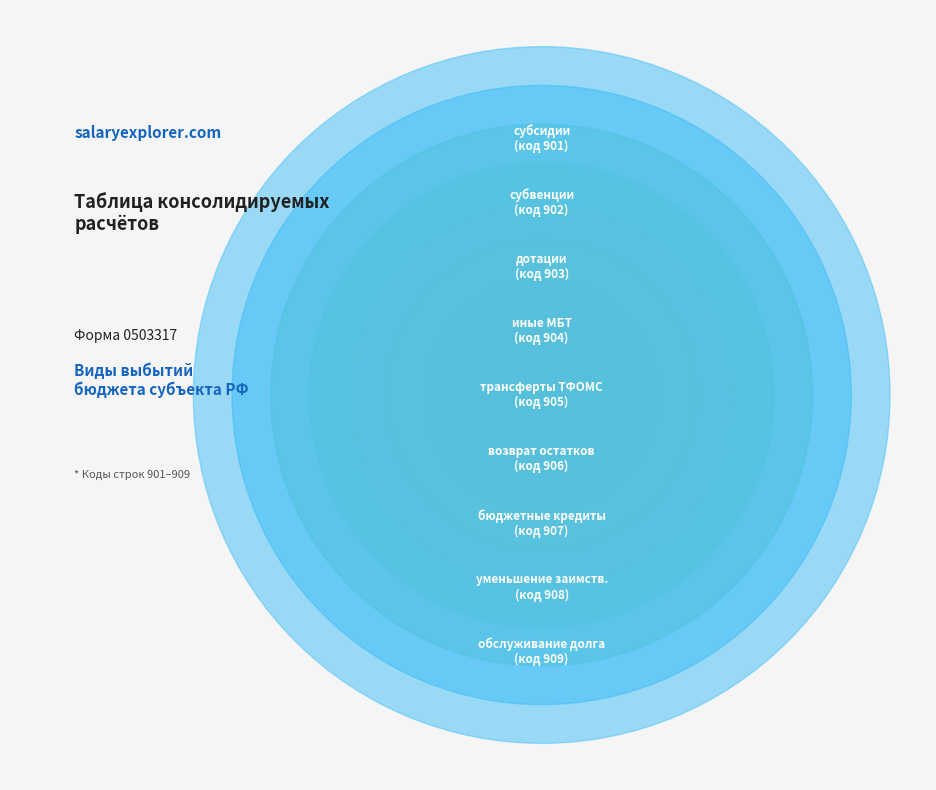

Is обслуживание внутренних долговых обязательств (909) the majority of the pie?

No